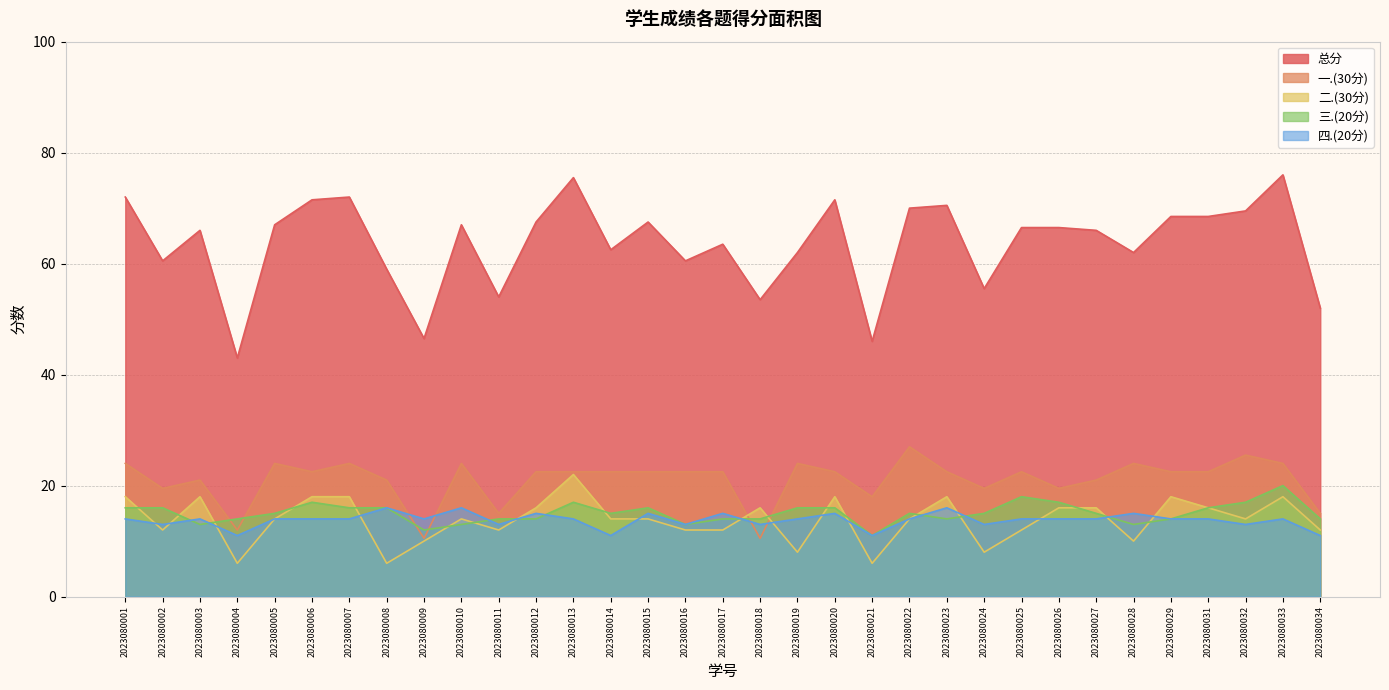

Where is the first local maximum for 一.(30分)?

2023080003